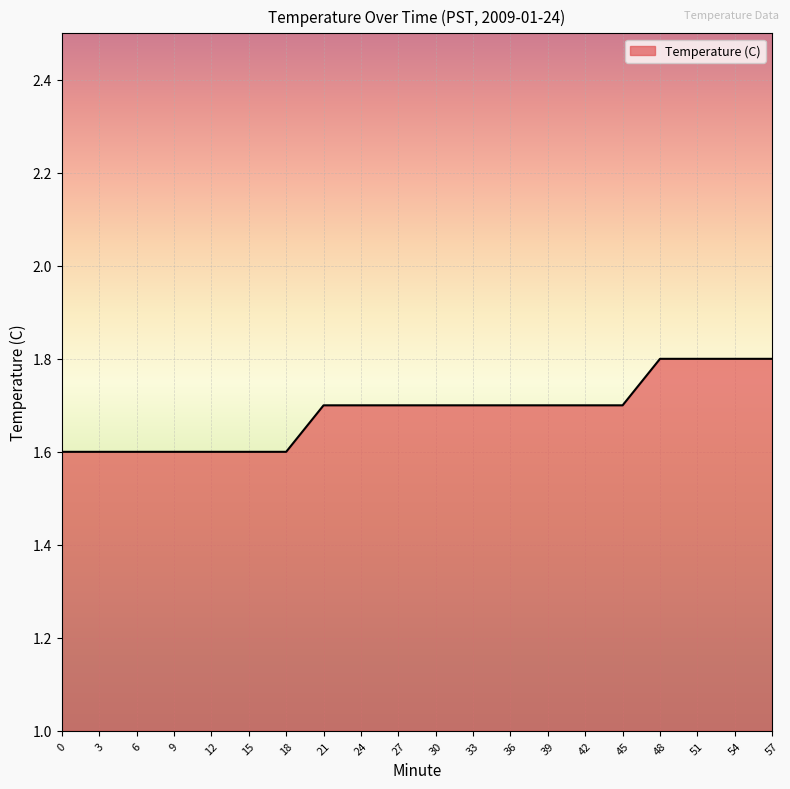

True or false: the data shows 0.5 at 42.

False